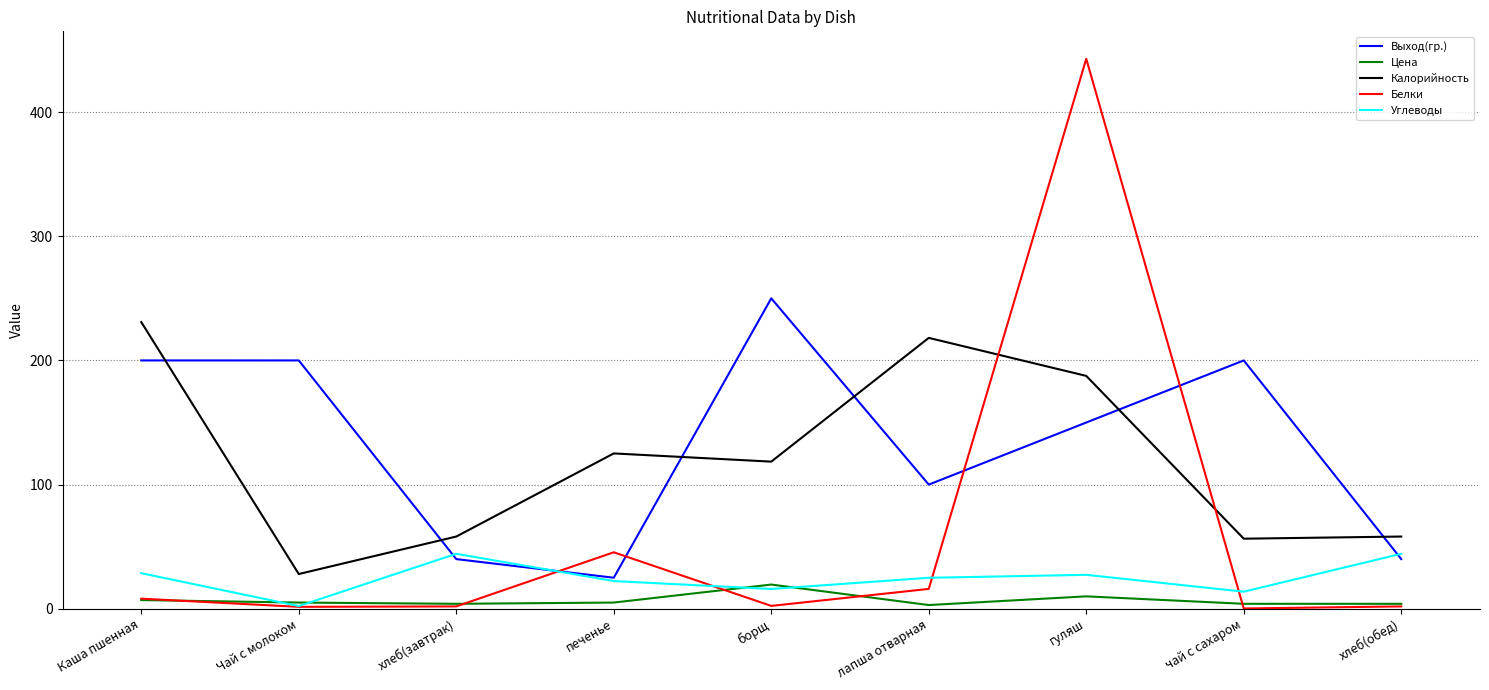

How many lines are shown in the chart?

5